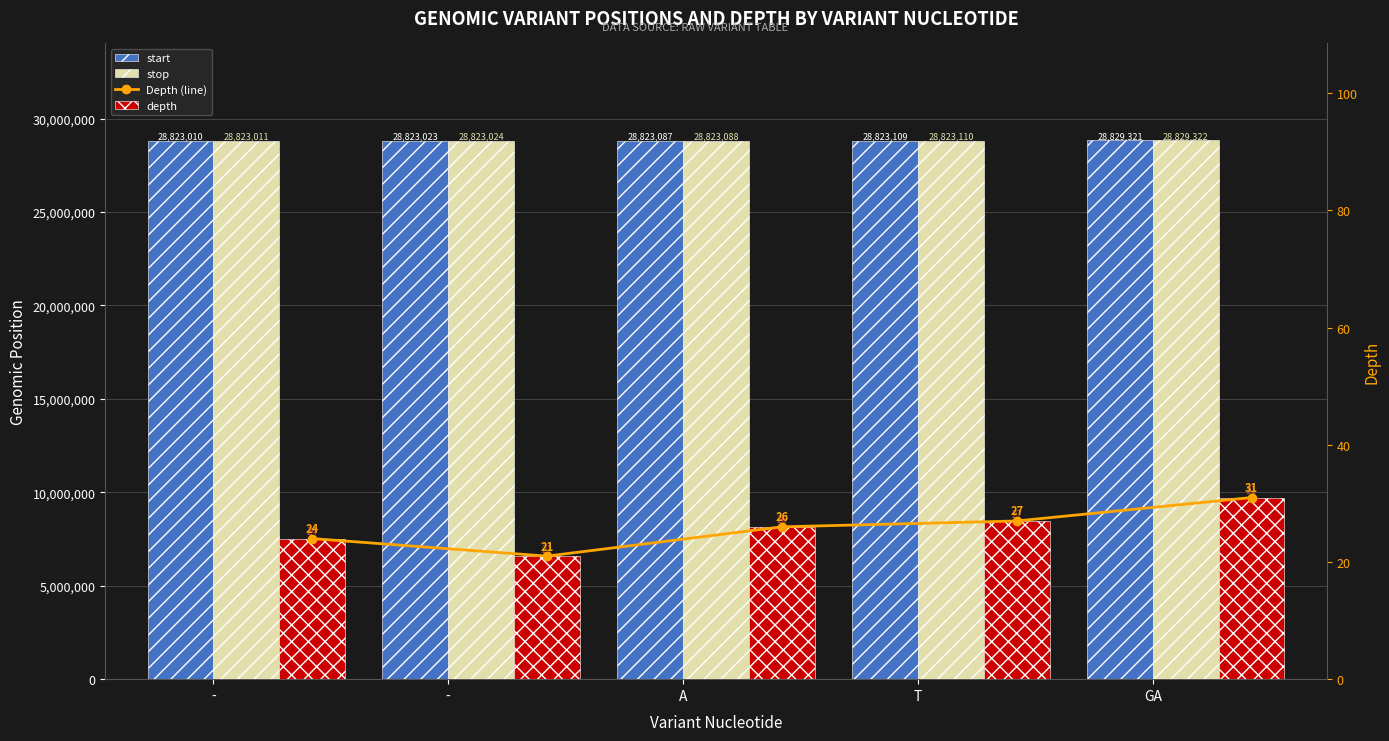

What is the approximate value of start at T?

28823109